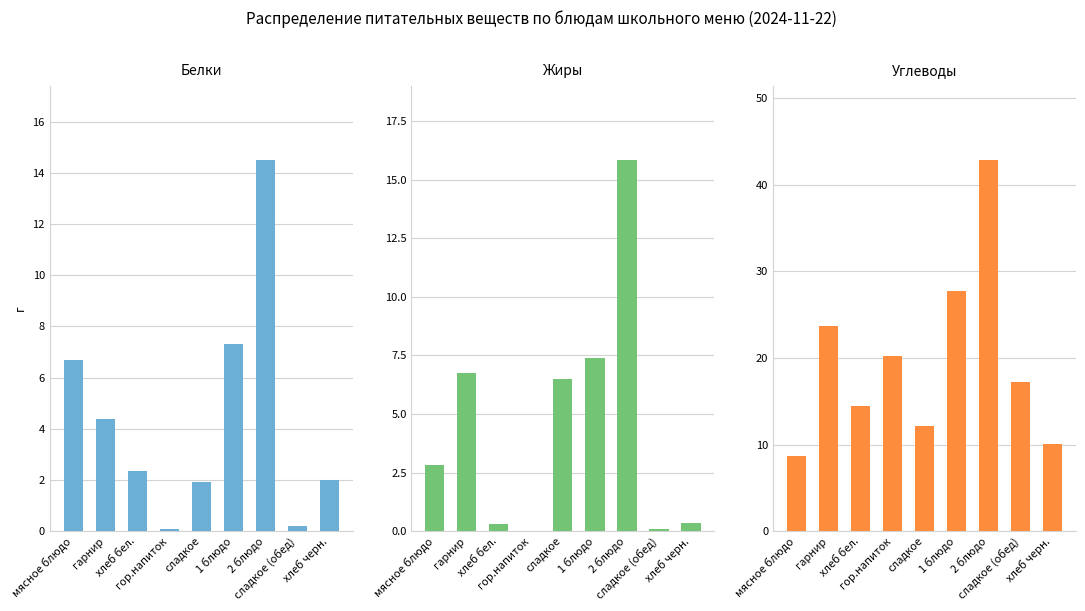

What is the value of the Углеводы bar at the 5th from the left?

12.2